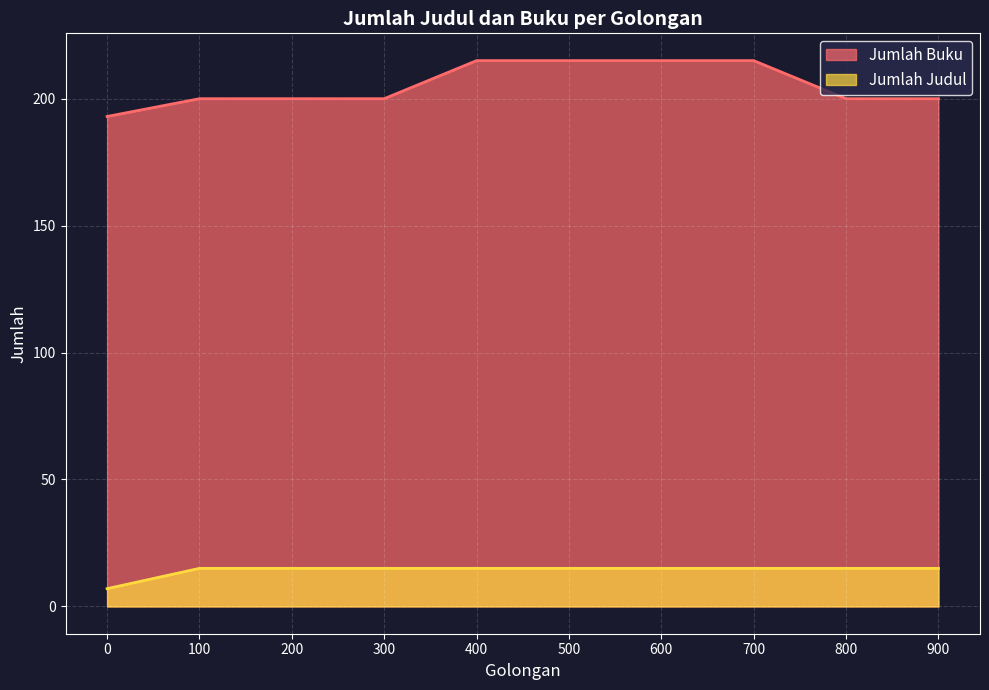

Rank the series by their average value, from lowest to highest.

Jumlah Judul, Jumlah Buku